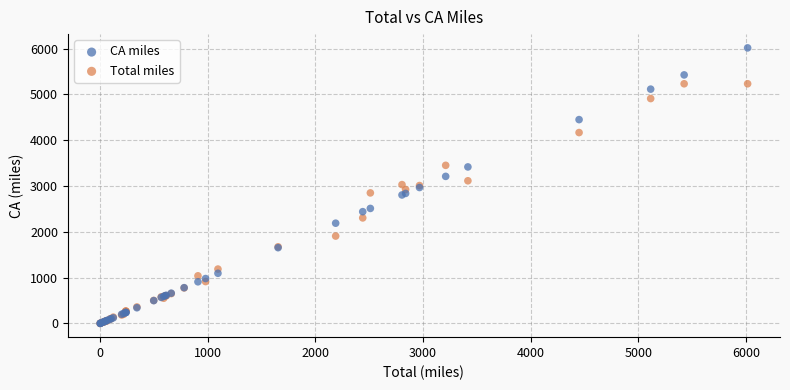

In the Total miles series, what Y value is closest to 2616?

2849.9